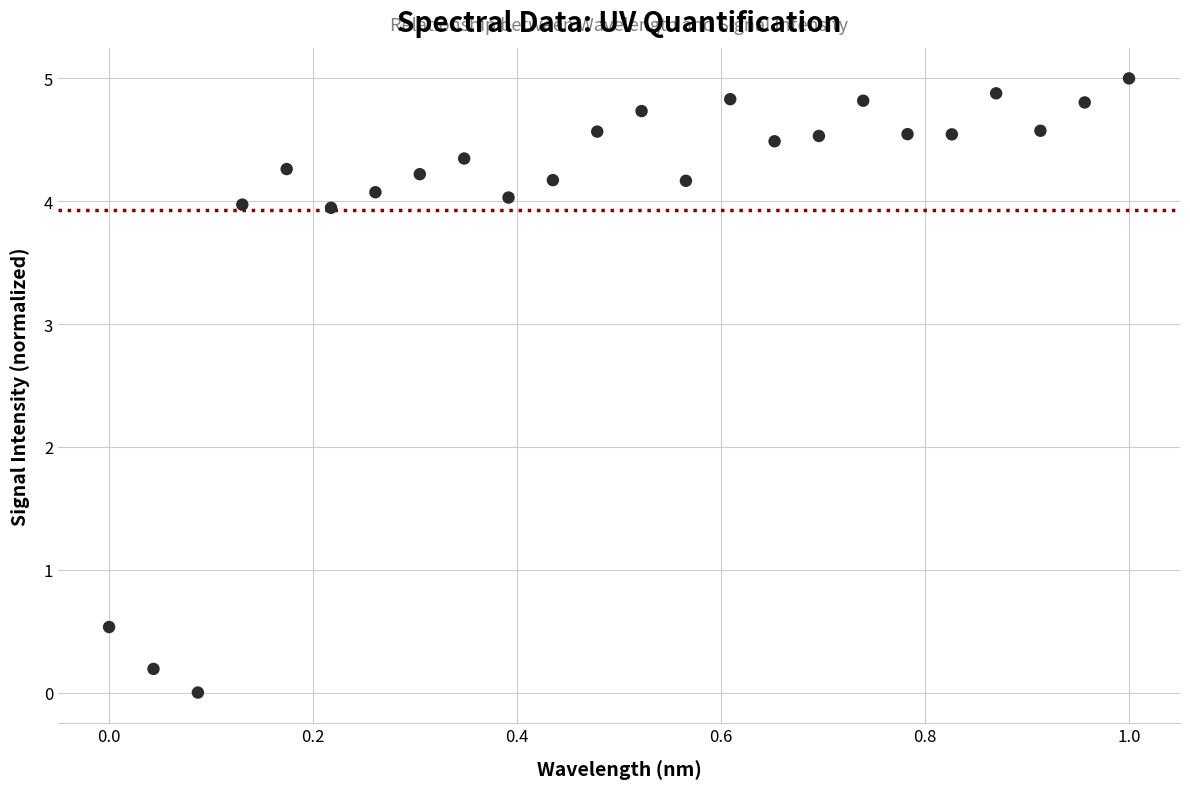

What is the range of X values (max minus min)?

1.0